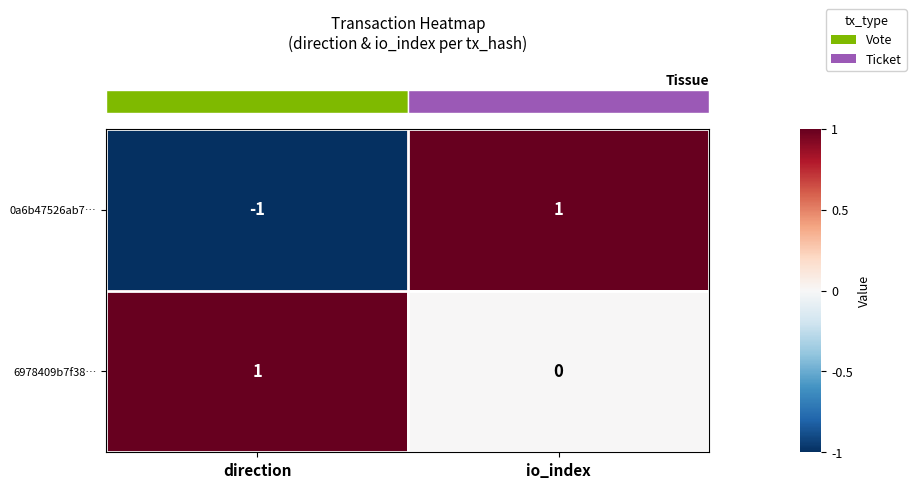

At which label does 0a6b47526ab7… reach its minimum?

direction